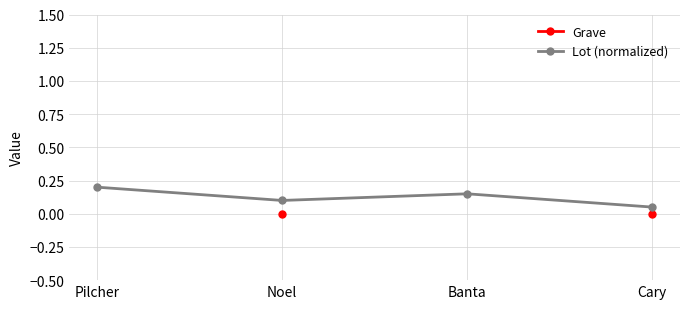

True or false: Grave has more than 2 interior local peaks.

False